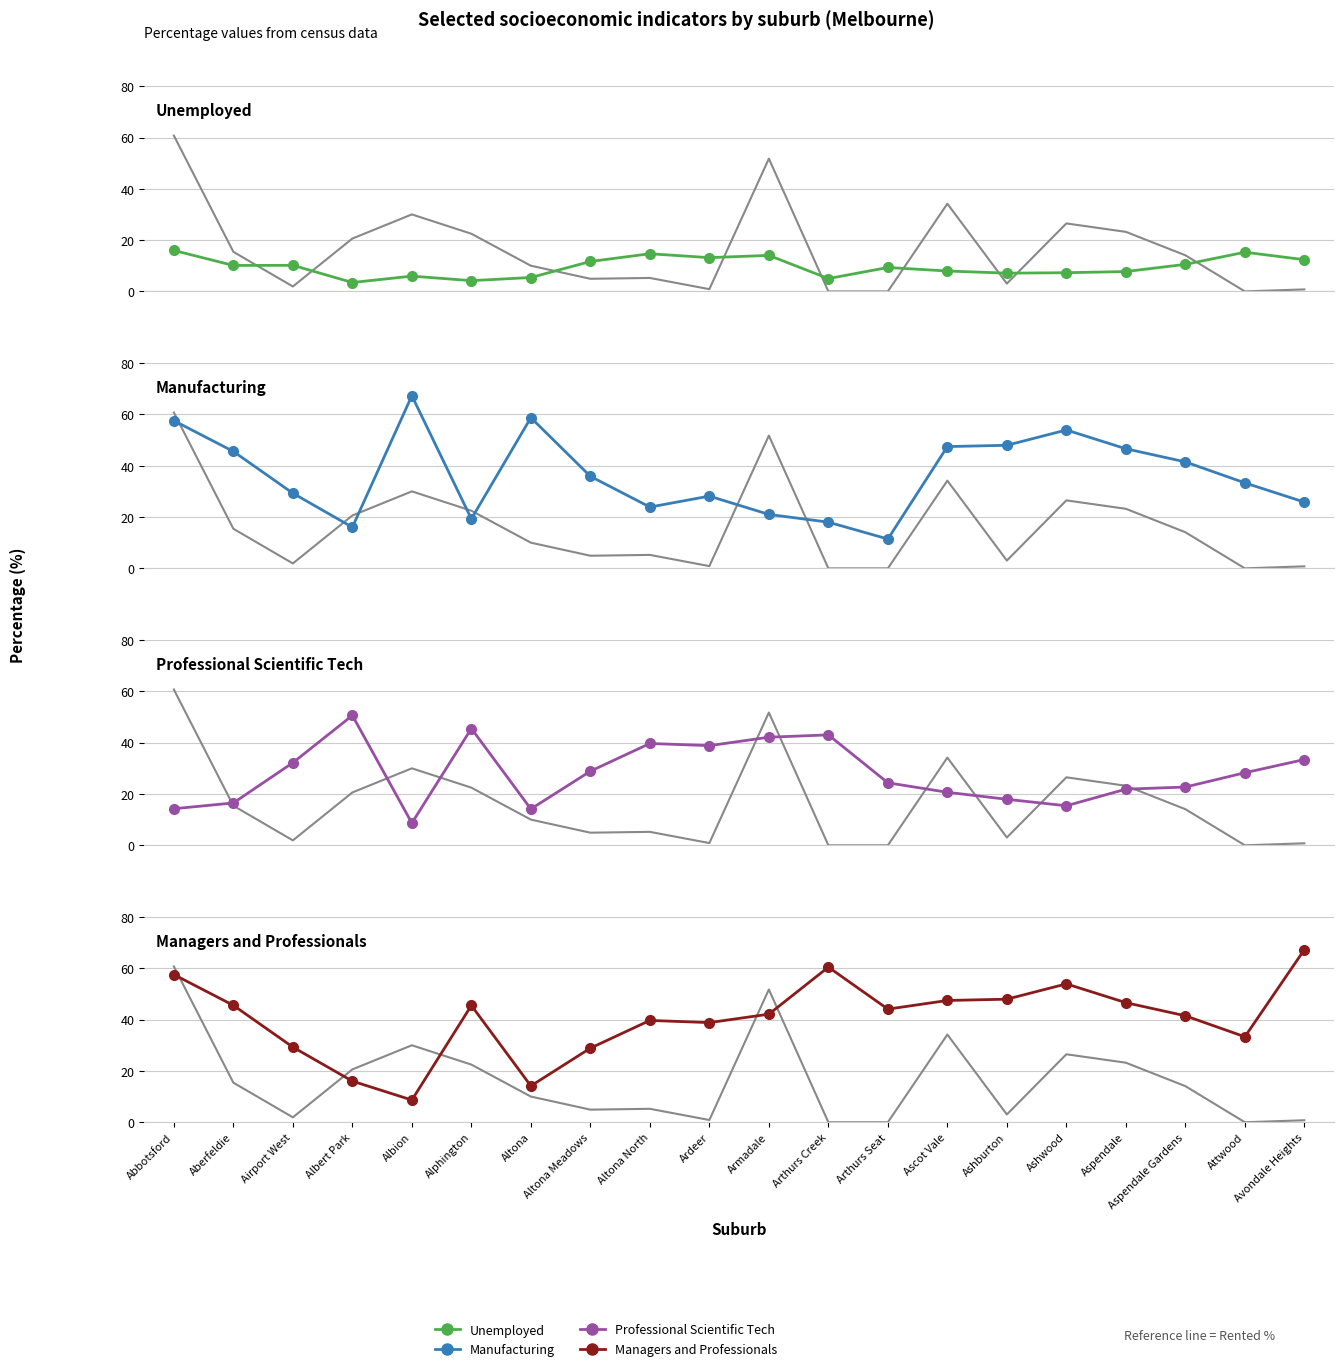

Reading left to right, transcribe all the data shown in this chart.

Reference line = Rented %: 60.8	15.4	1.9	20.6	30.0	22.5	10.0	4.9	5.2	0.9	51.8	0.0	0.0	34.2	3.0	26.5	23.2	14.1	0.0	0.8
Unemployed: 16.0	10.1	10.2	3.5	6.0	4.2	5.4	11.7	14.7	13.2	14.0	5.0	9.3	8.0	7.1	7.3	7.7	10.5	15.3	12.4
Manufacturing: 57.6	45.6	29.3	16.0	67.3	19.3	58.8	35.9	23.9	28.2	21.0	18.0	11.4	47.5	48.0	54.0	46.6	41.5	33.3	25.8
Professional Scientific Tech: 14.3	16.5	32.2	50.6	8.7	45.5	14.2	28.9	39.7	38.9	42.2	43.1	24.4	20.7	17.9	15.4	21.9	22.7	28.3	33.4
Managers and Professionals: 57.6	45.6	29.3	16.0	8.7	45.5	14.2	28.9	39.7	38.9	42.2	60.5	44.1	47.5	48.0	54.0	46.6	41.5	33.3	67.3